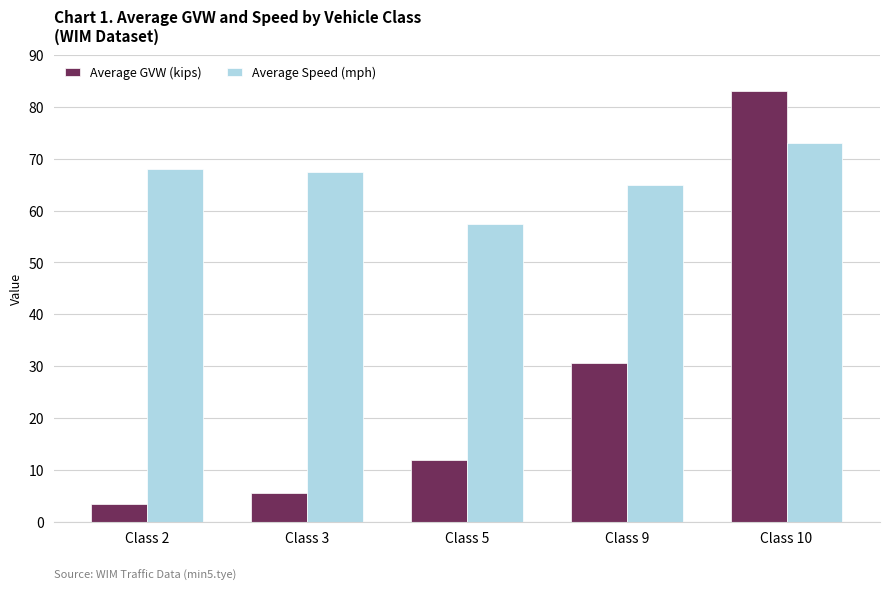

Reading left to right, what are all the values shown in this chart?

Average GVW (kips): 3.4	5.5	11.8	30.6	83.1
Average Speed (mph): 68.1	67.4	57.5	65.0	73.0